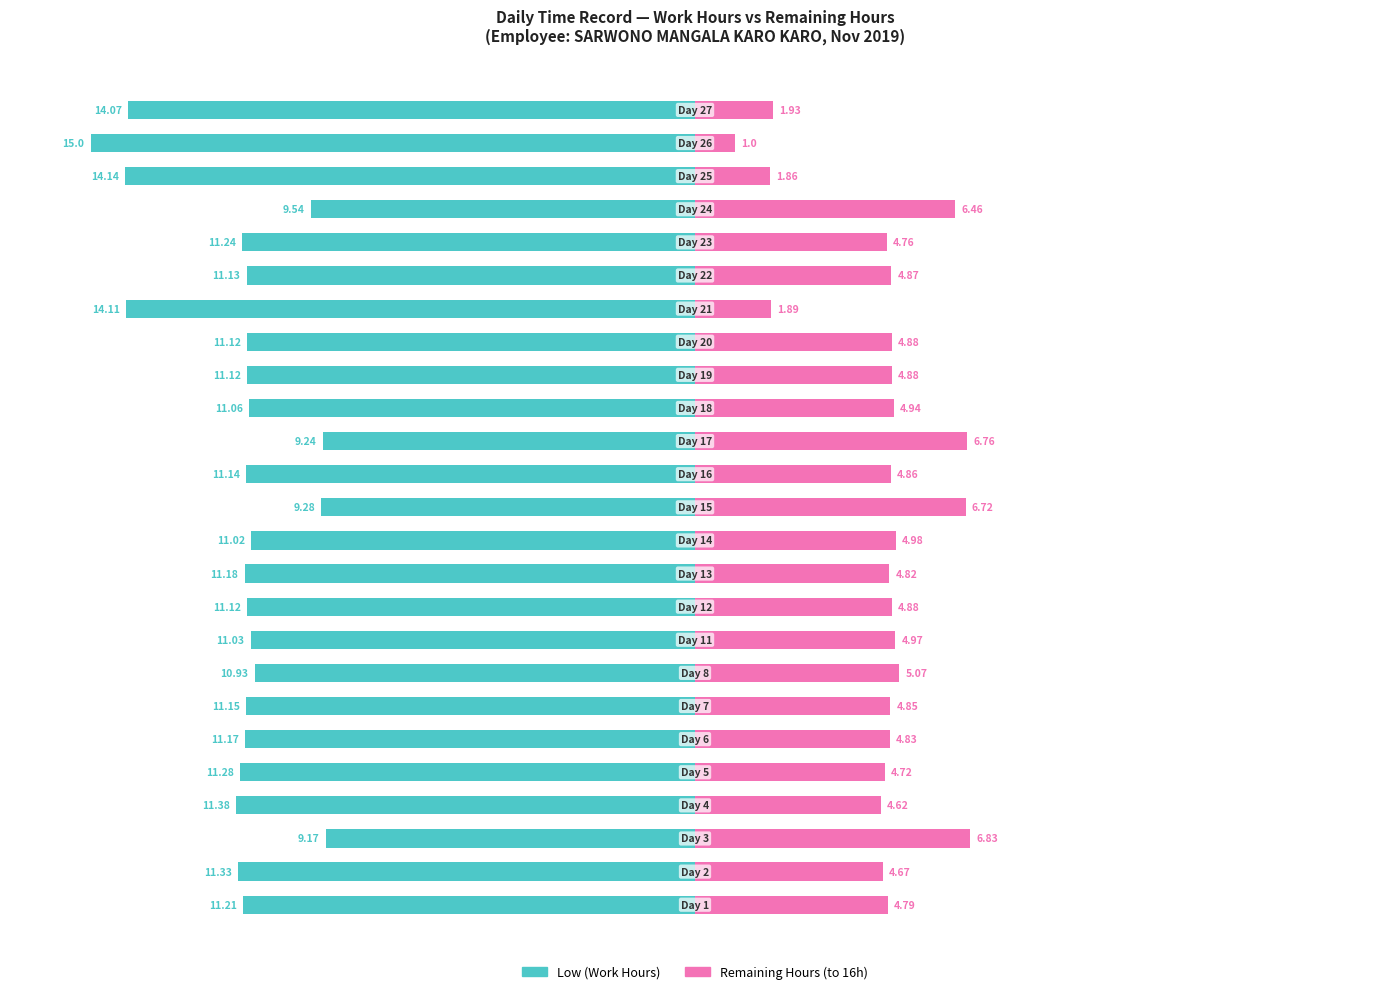

What is the sum of all Remaining Hours values?

115.8